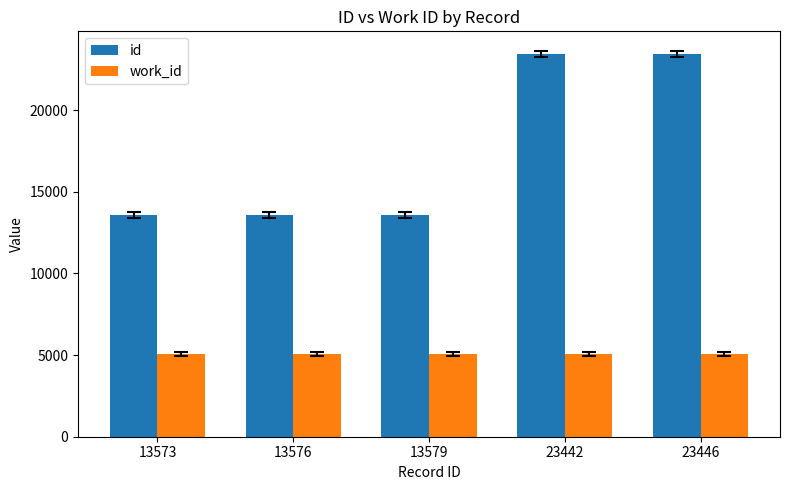

What is the sum of all work_id values?

25315